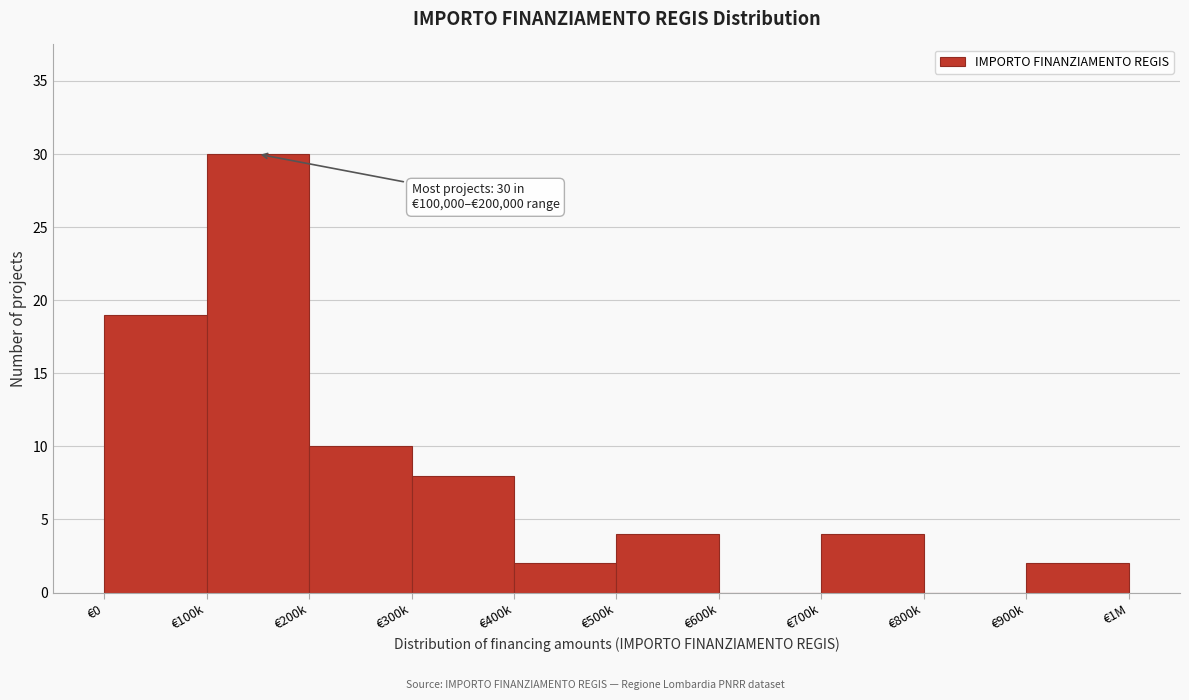

Reading right to left, list all the values displayed in this chart.

€900k=2	€800k=0	€700k=4	€600k=0	€500k=4	€400k=2	€300k=8	€200k=10	€100k=30	€0=19